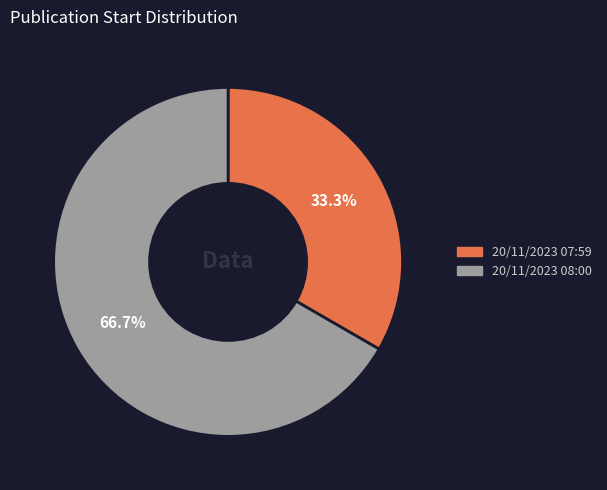

To the nearest percent, what is the difference between the largest and smallest slice percentages?

33%